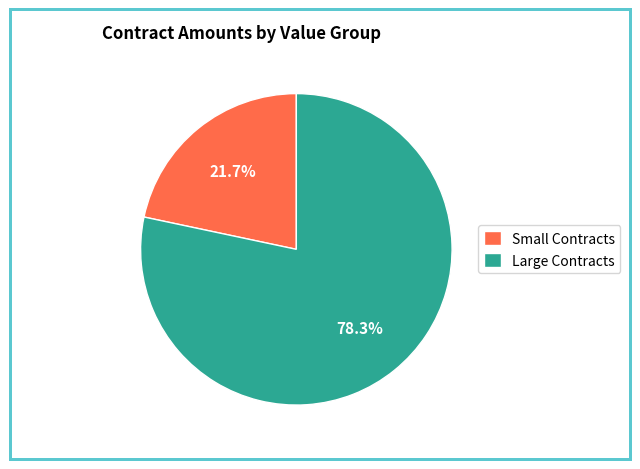

Does any single category account for the majority?

Yes